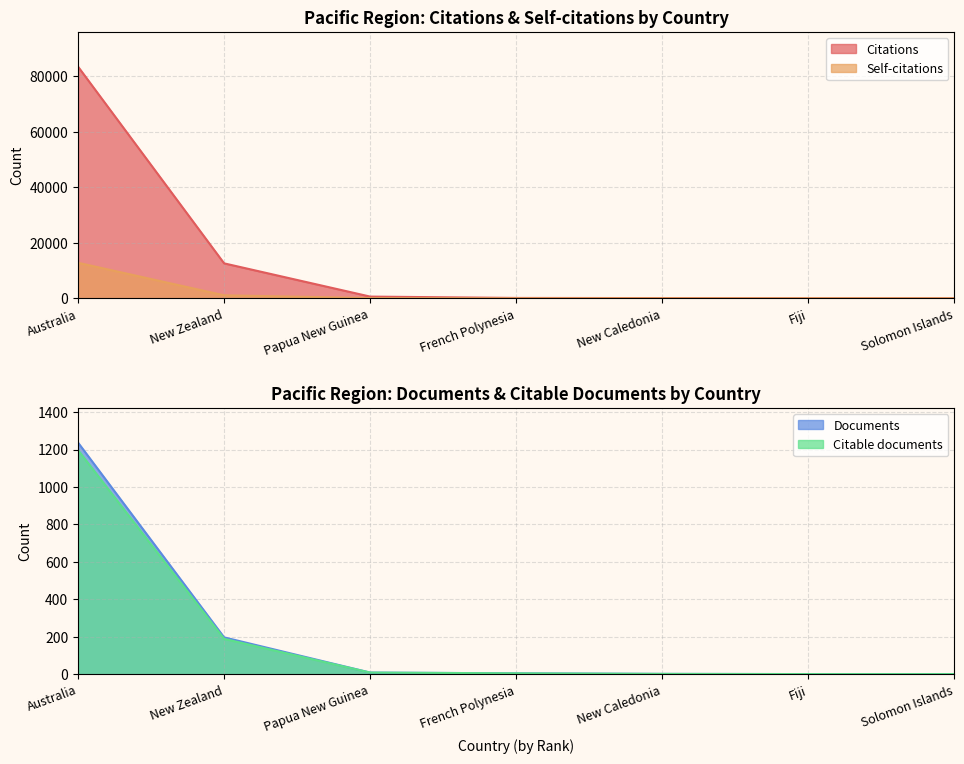

Which series has the largest total across all categories?

Citations